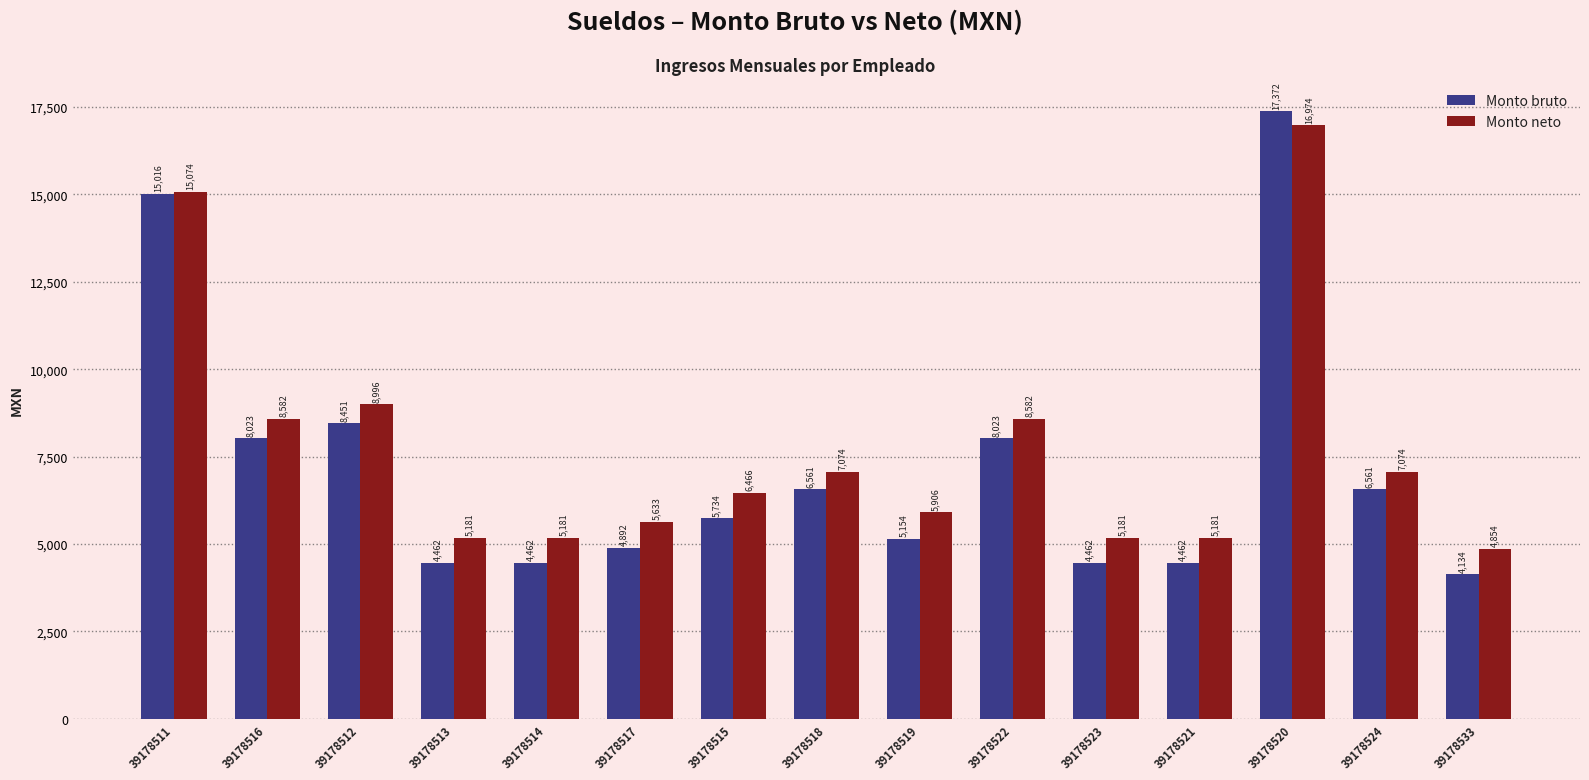

The value of Monto neto at 39178514 is 5181.1. True or false?

True